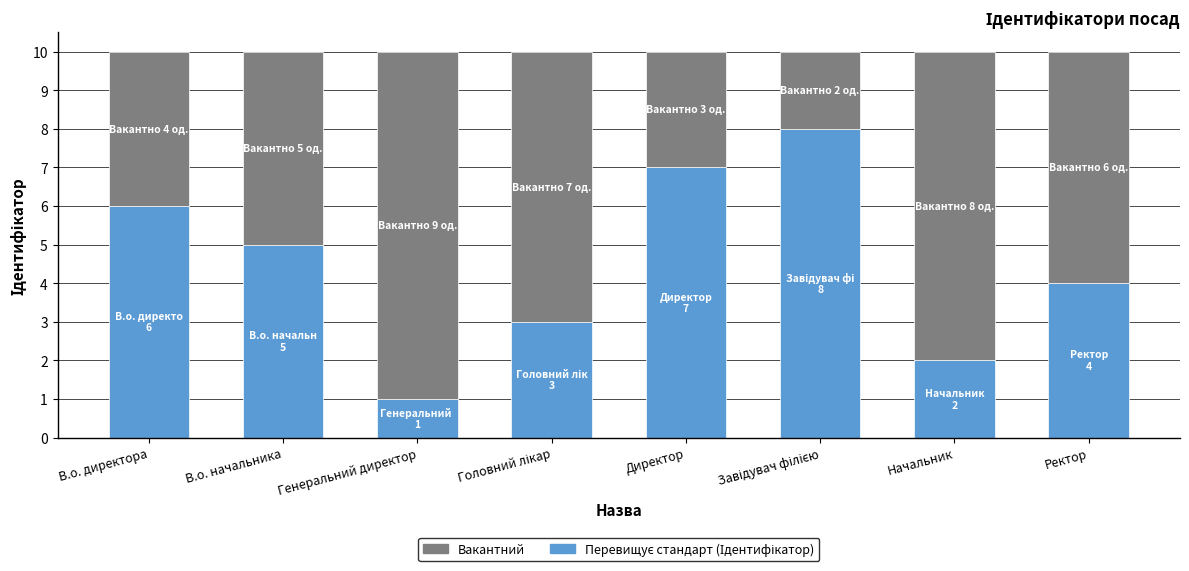

Are the bars horizontal?

No